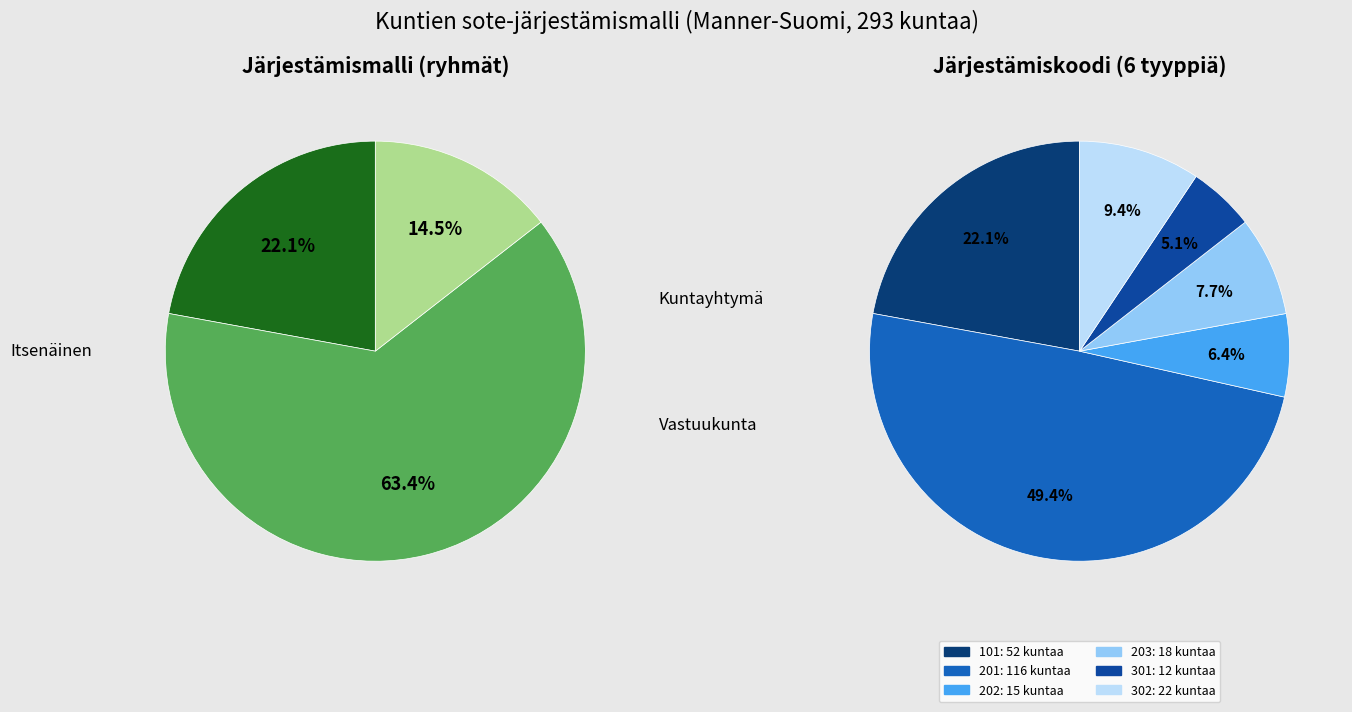

How much of the chart is everything except 202?

93.6%